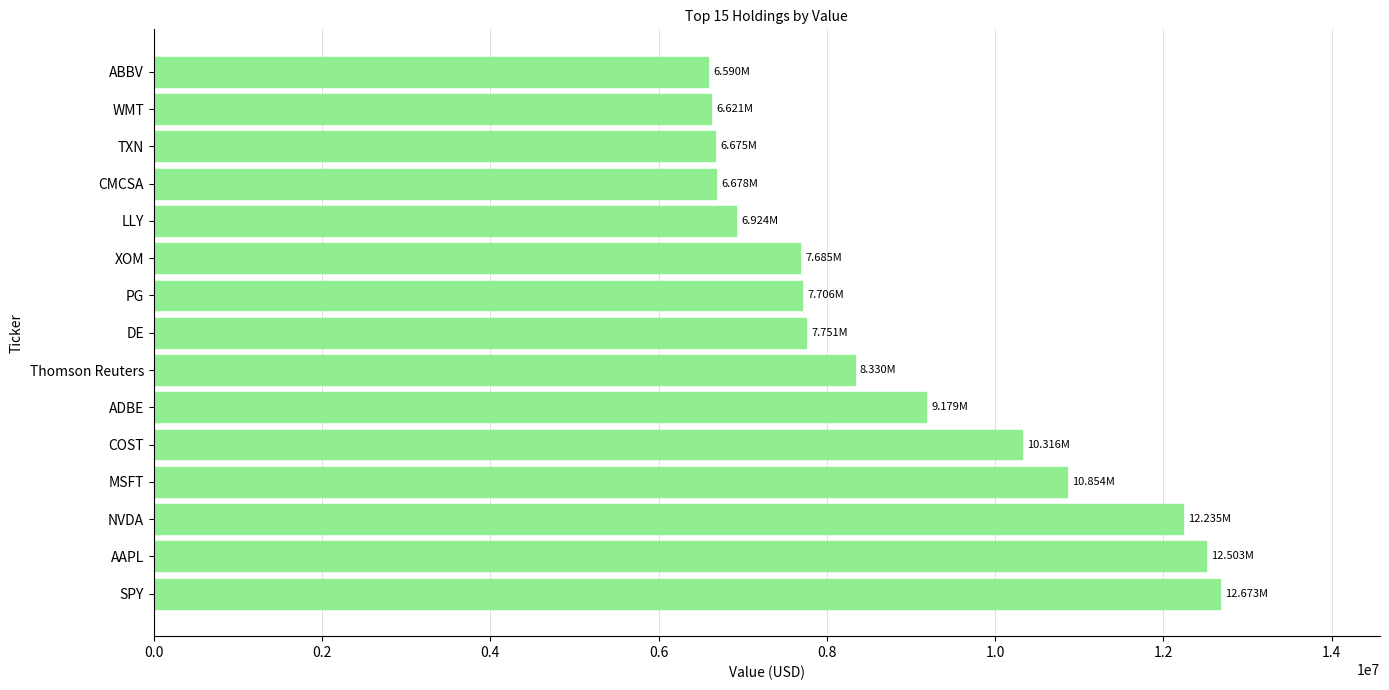

What is the average value?

8847980